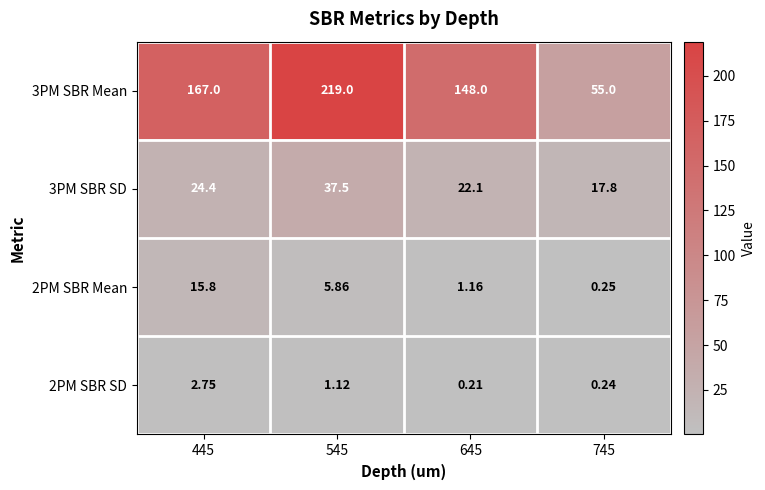

Is the value of 3PM SBR SD at 445 greater than the value of 2PM SBR SD at 645?

Yes